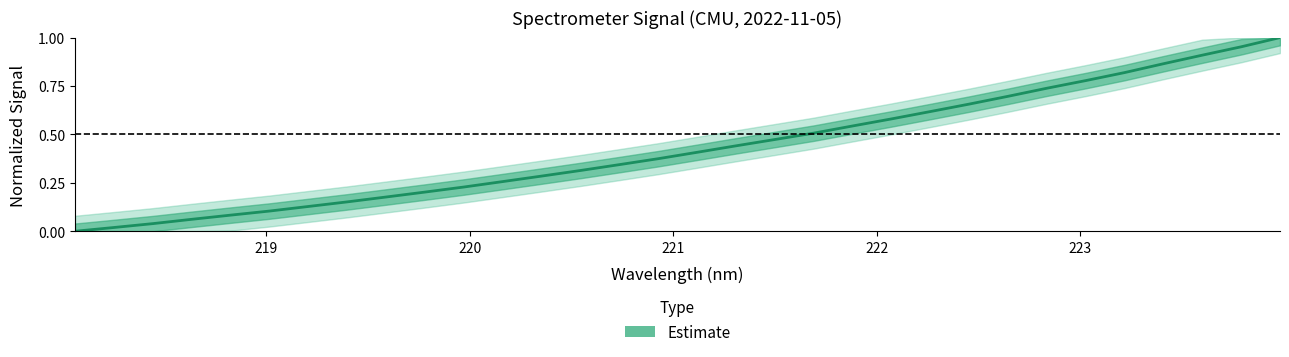

What is the sum of all values?

13.8